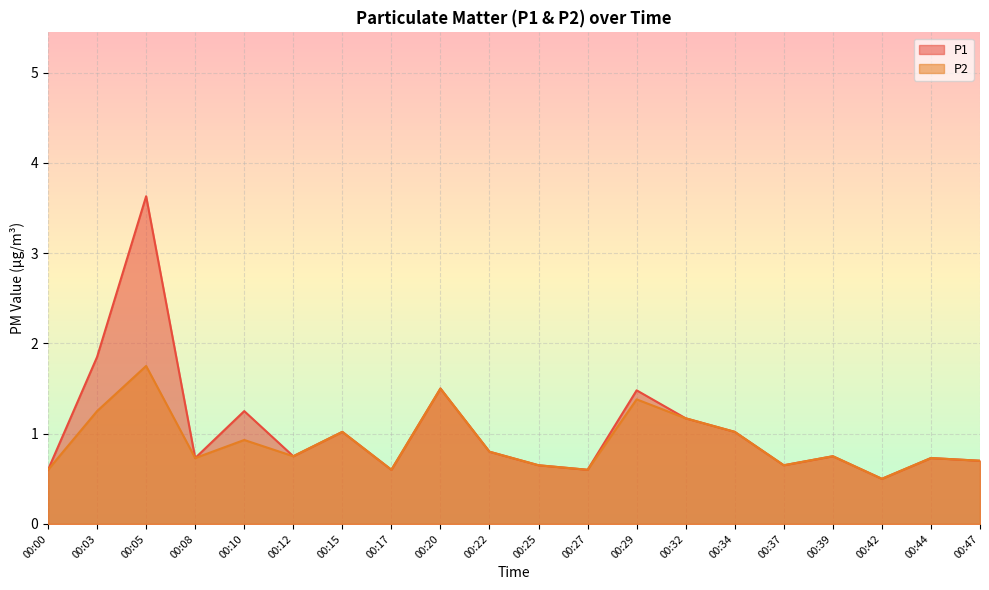

Which series has the widest spread of values?

P1